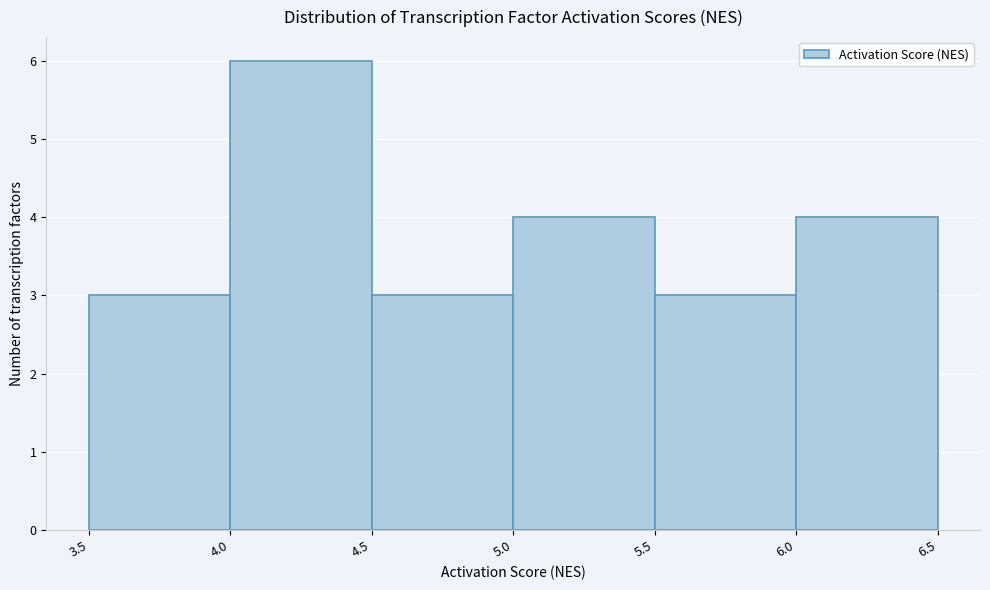

Reading left to right, list every bar in this chart as the range it spans on the x-axis followed by its height. The values are not printed on the chart, so give them approximately, as read against the axis.

3.5 to 4.0: 3
4.0 to 4.5: 6
4.5 to 5.0: 3
5.0 to 5.5: 4
5.5 to 6.0: 3
6.0 to 6.5: 4